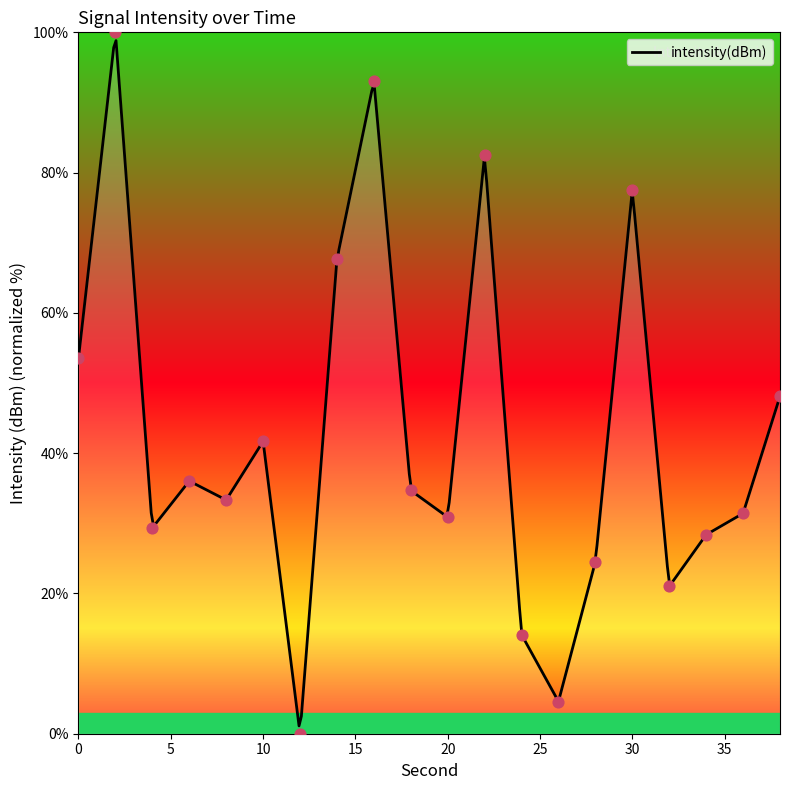

Approximately how many times larger is the value at 10 compared to 34?

1.5